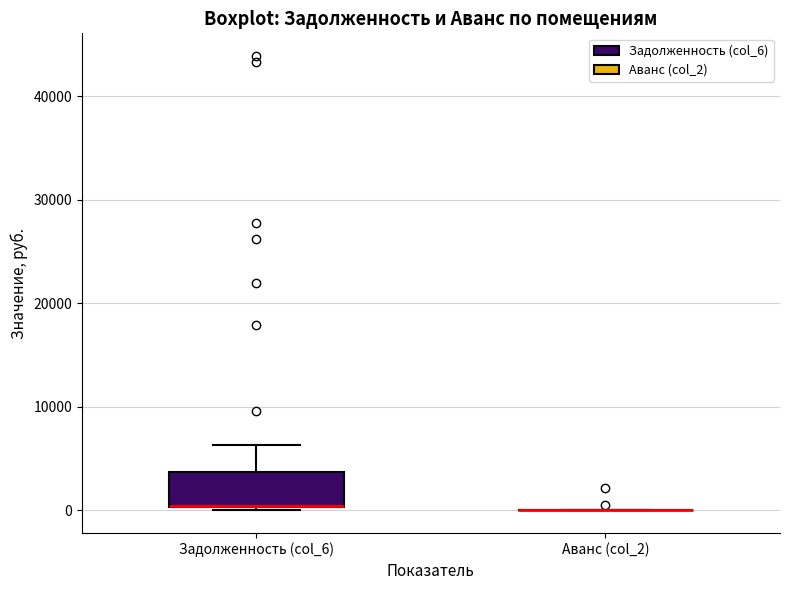

Where does the upper whisker of the box for Задолженность (col_6) end on the y-axis? The values are not printed on the chart, so give them approximately, as read against the axis.

6000